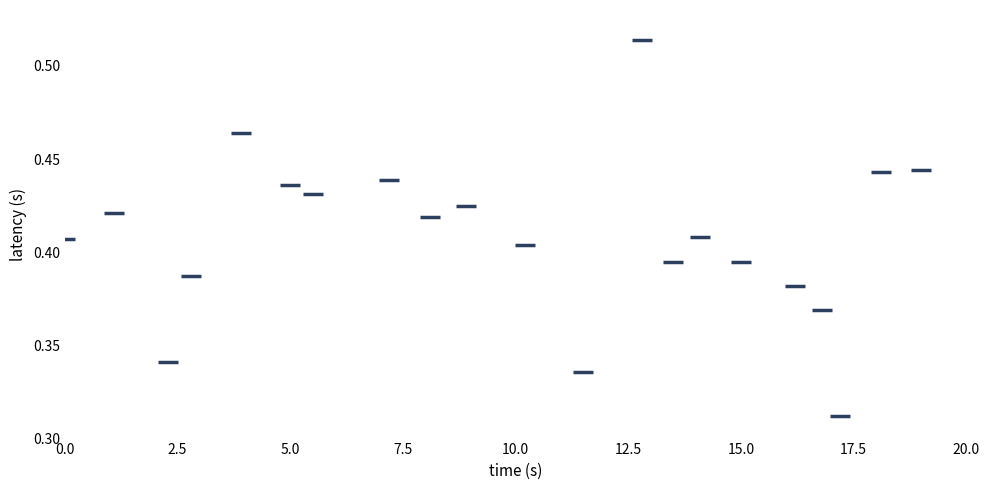

What is the range of X values (max minus min)?

19.0